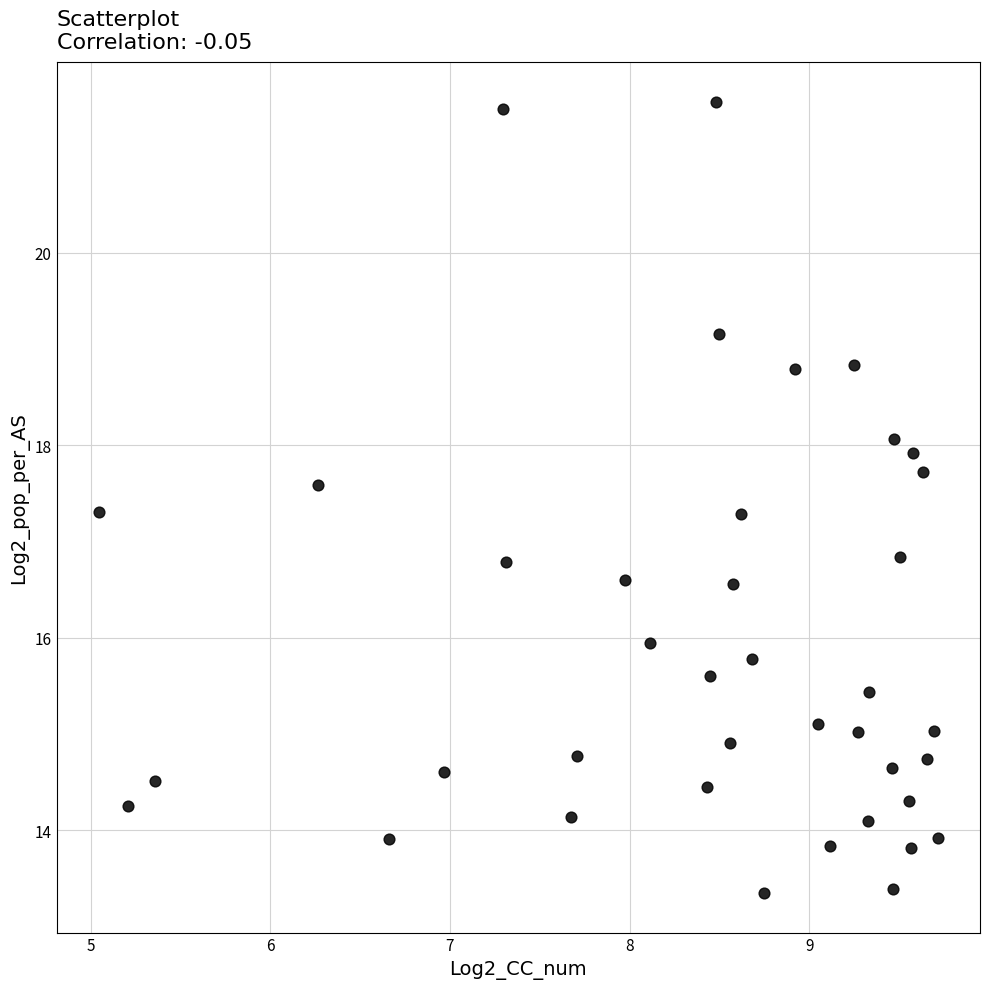

What is the range of X values (max minus min)?

4.7